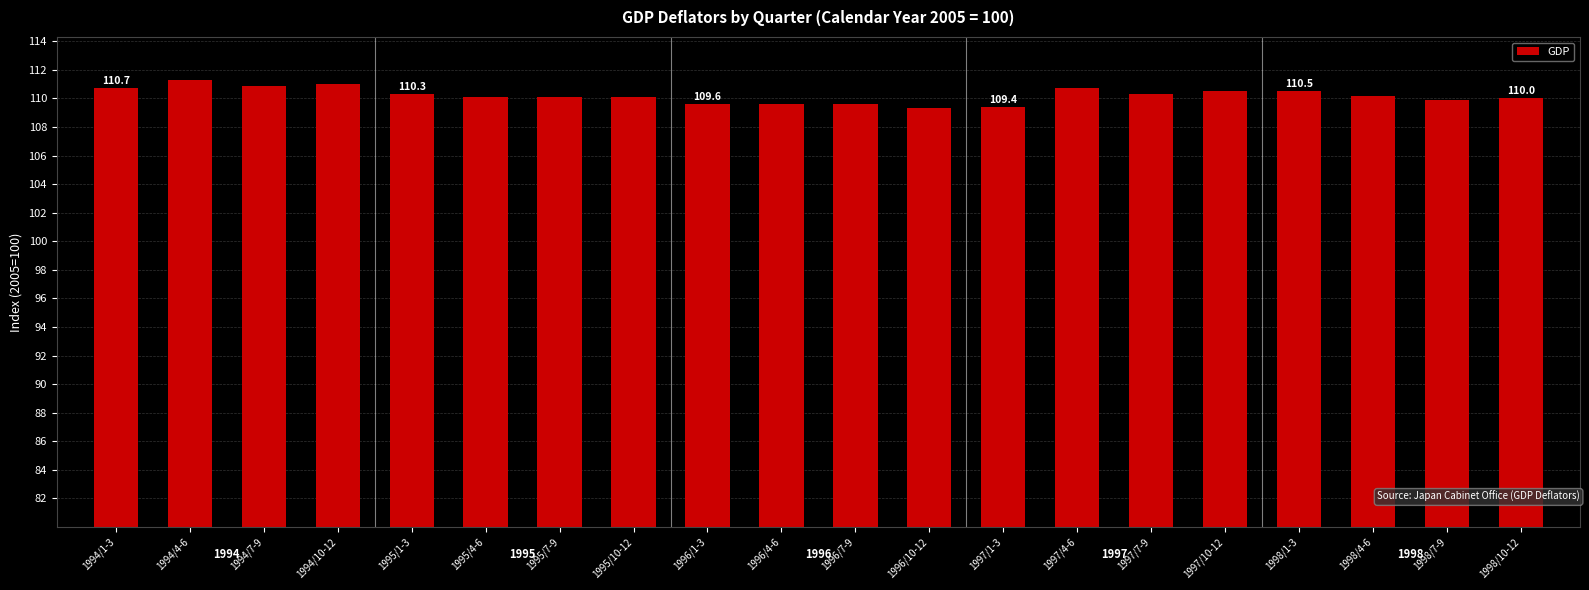

What is the difference between the values at 1994/7-9 and 1997/10-12?

0.4